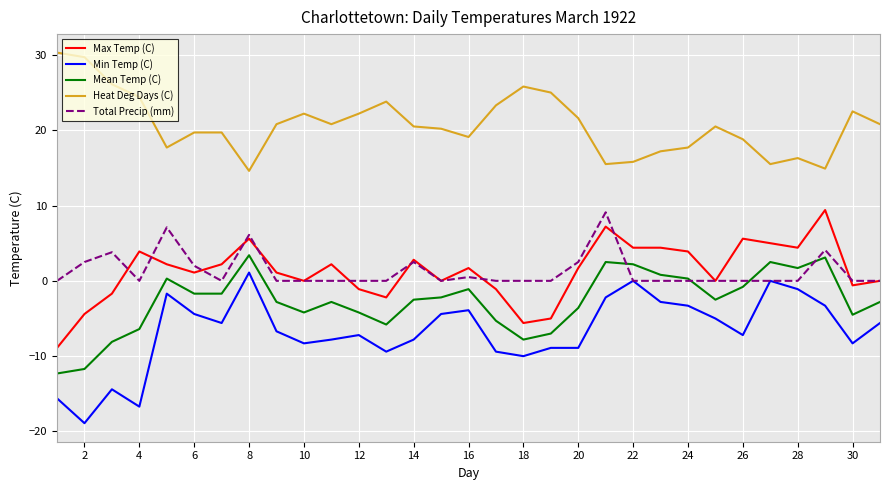

What is the maximum value for Min Temp (C)?

1.1